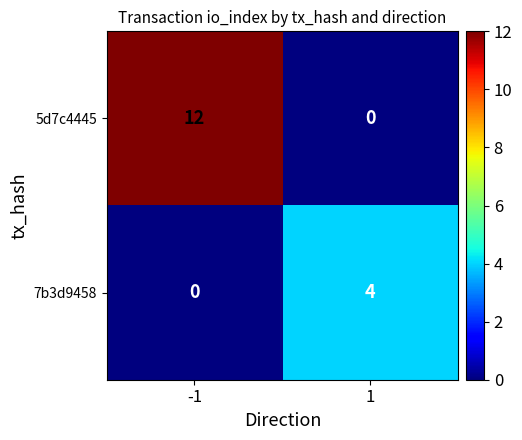

Which series has the largest total across all categories?

5d7c4445